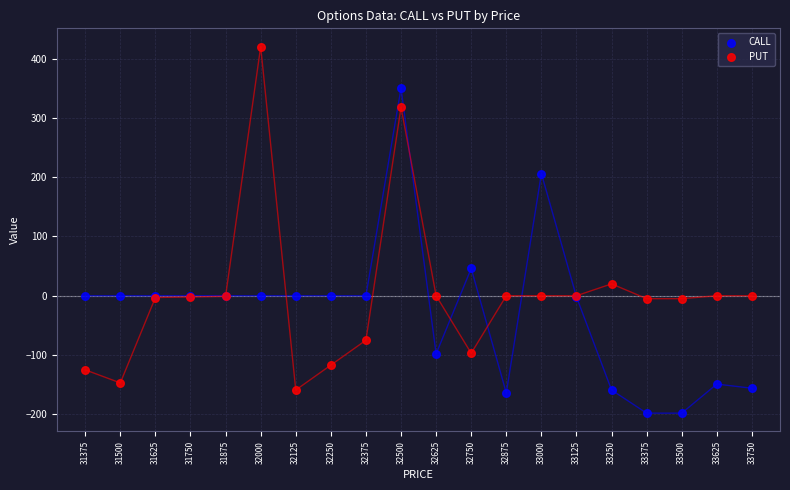

Which series has the widest spread of Y values?

PUT